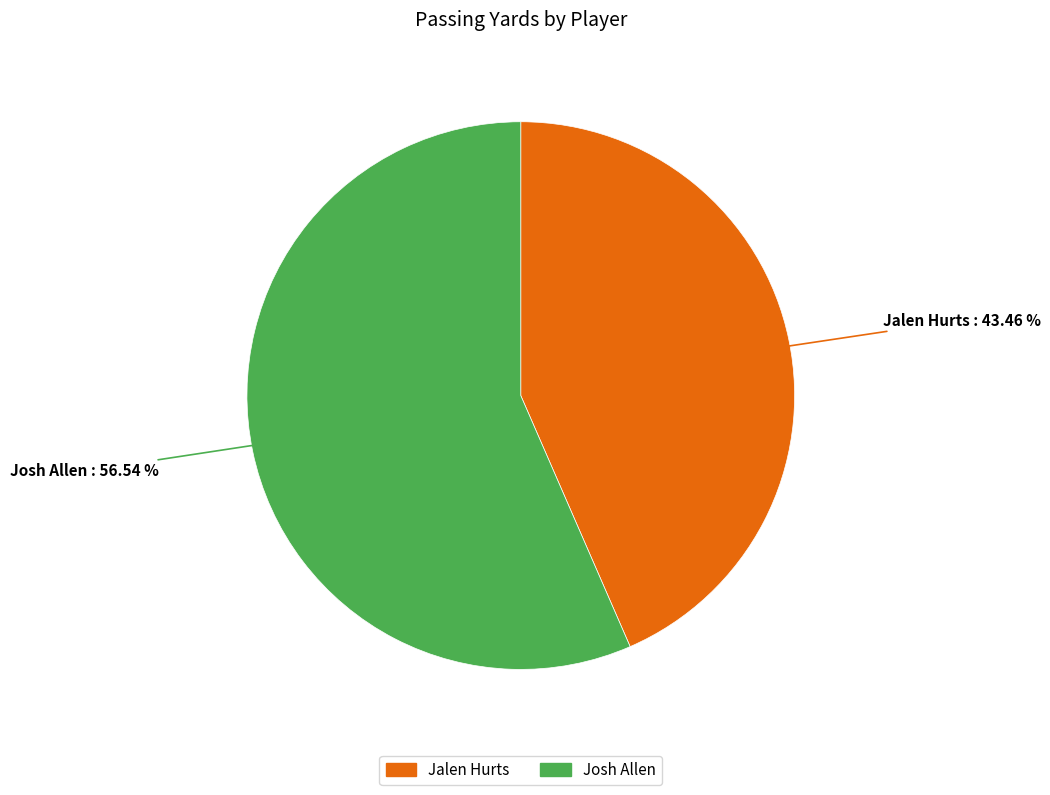

What is the ratio of the value at Jalen Hurts to the value at Josh Allen?

0.8